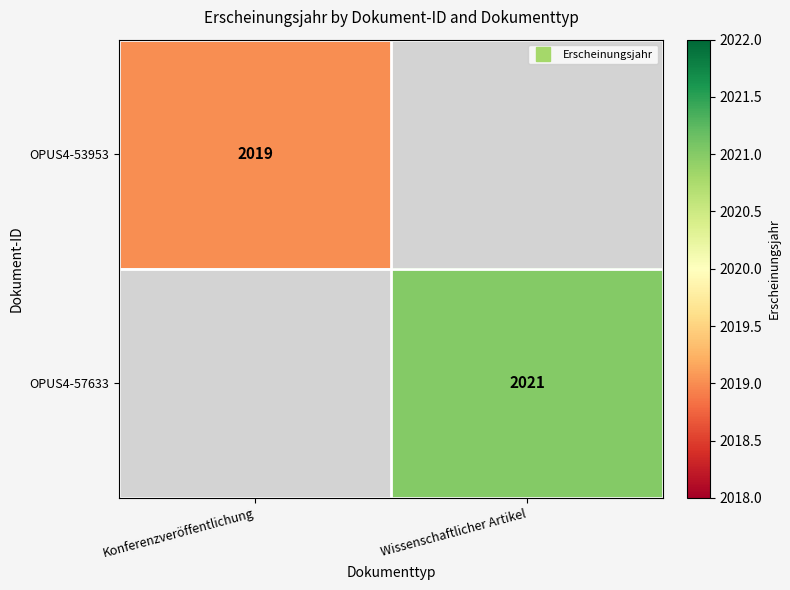

Which series has the largest range (max minus min)?

OPUS4-53953